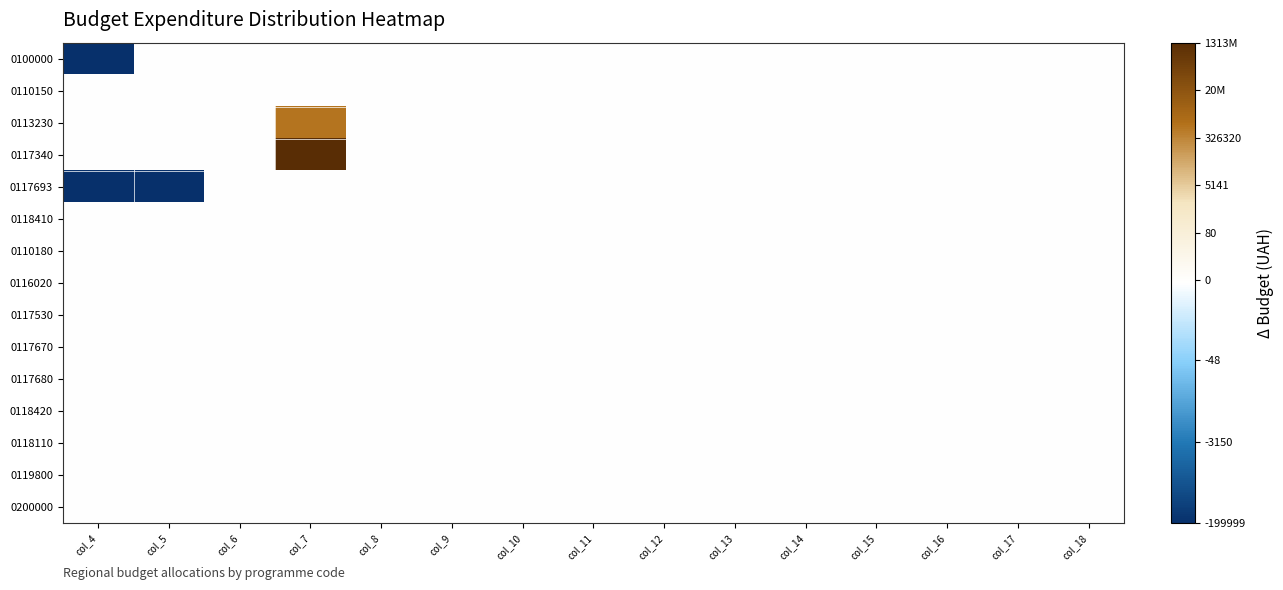

Reading left to right, list all the values displayed in this chart.

0100000: col_4=-12.2	col_5=0.0	col_6=0.0	col_7=0.0	col_8=0.0	col_9=0.0	col_10=0.0	col_11=0.0	col_12=0.0	col_13=0.0	col_14=0.0	col_15=0.0	col_16=0.0	col_17=0.0	col_18=0.0
0110150: col_4=0.0	col_5=0.0	col_6=0.0	col_7=0.0	col_8=0.0	col_9=0.0	col_10=0.0	col_11=0.0	col_12=0.0	col_13=0.0	col_14=0.0	col_15=0.0	col_16=0.0	col_17=0.0	col_18=0.0
0113230: col_4=0.0	col_5=0.0	col_6=0.0	col_7=13.7	col_8=0.0	col_9=0.0	col_10=0.0	col_11=0.0	col_12=0.0	col_13=0.0	col_14=0.0	col_15=0.0	col_16=0.0	col_17=0.0	col_18=0.0
0117340: col_4=0.0	col_5=0.0	col_6=0.0	col_7=21.0	col_8=0.0	col_9=0.0	col_10=0.0	col_11=0.0	col_12=0.0	col_13=0.0	col_14=0.0	col_15=0.0	col_16=0.0	col_17=0.0	col_18=0.0
0117693: col_4=-12.2	col_5=-12.2	col_6=0.0	col_7=0.0	col_8=0.0	col_9=0.0	col_10=0.0	col_11=0.0	col_12=0.0	col_13=0.0	col_14=0.0	col_15=0.0	col_16=0.0	col_17=0.0	col_18=0.0
0118410: col_4=0.0	col_5=0.0	col_6=0.0	col_7=0.0	col_8=0.0	col_9=0.0	col_10=0.0	col_11=0.0	col_12=0.0	col_13=0.0	col_14=0.0	col_15=0.0	col_16=0.0	col_17=0.0	col_18=0.0
0110180: col_4=0.0	col_5=0.0	col_6=0.0	col_7=0.0	col_8=0.0	col_9=0.0	col_10=0.0	col_11=0.0	col_12=0.0	col_13=0.0	col_14=0.0	col_15=0.0	col_16=0.0	col_17=0.0	col_18=0.0
0116020: col_4=0.0	col_5=0.0	col_6=0.0	col_7=0.0	col_8=0.0	col_9=0.0	col_10=0.0	col_11=0.0	col_12=0.0	col_13=0.0	col_14=0.0	col_15=0.0	col_16=0.0	col_17=0.0	col_18=0.0
0117530: col_4=0.0	col_5=0.0	col_6=0.0	col_7=0.0	col_8=0.0	col_9=0.0	col_10=0.0	col_11=0.0	col_12=0.0	col_13=0.0	col_14=0.0	col_15=0.0	col_16=0.0	col_17=0.0	col_18=0.0
0117670: col_4=0.0	col_5=0.0	col_6=0.0	col_7=0.0	col_8=0.0	col_9=0.0	col_10=0.0	col_11=0.0	col_12=0.0	col_13=0.0	col_14=0.0	col_15=0.0	col_16=0.0	col_17=0.0	col_18=0.0
0117680: col_4=0.0	col_5=0.0	col_6=0.0	col_7=0.0	col_8=0.0	col_9=0.0	col_10=0.0	col_11=0.0	col_12=0.0	col_13=0.0	col_14=0.0	col_15=0.0	col_16=0.0	col_17=0.0	col_18=0.0
0118420: col_4=0.0	col_5=0.0	col_6=0.0	col_7=0.0	col_8=0.0	col_9=0.0	col_10=0.0	col_11=0.0	col_12=0.0	col_13=0.0	col_14=0.0	col_15=0.0	col_16=0.0	col_17=0.0	col_18=0.0
0118110: col_4=0.0	col_5=0.0	col_6=0.0	col_7=0.0	col_8=0.0	col_9=0.0	col_10=0.0	col_11=0.0	col_12=0.0	col_13=0.0	col_14=0.0	col_15=0.0	col_16=0.0	col_17=0.0	col_18=0.0
0119800: col_4=0.0	col_5=0.0	col_6=0.0	col_7=0.0	col_8=0.0	col_9=0.0	col_10=0.0	col_11=0.0	col_12=0.0	col_13=0.0	col_14=0.0	col_15=0.0	col_16=0.0	col_17=0.0	col_18=0.0
0200000: col_4=0.0	col_5=0.0	col_6=0.0	col_7=0.0	col_8=0.0	col_9=0.0	col_10=0.0	col_11=0.0	col_12=0.0	col_13=0.0	col_14=0.0	col_15=0.0	col_16=0.0	col_17=0.0	col_18=0.0